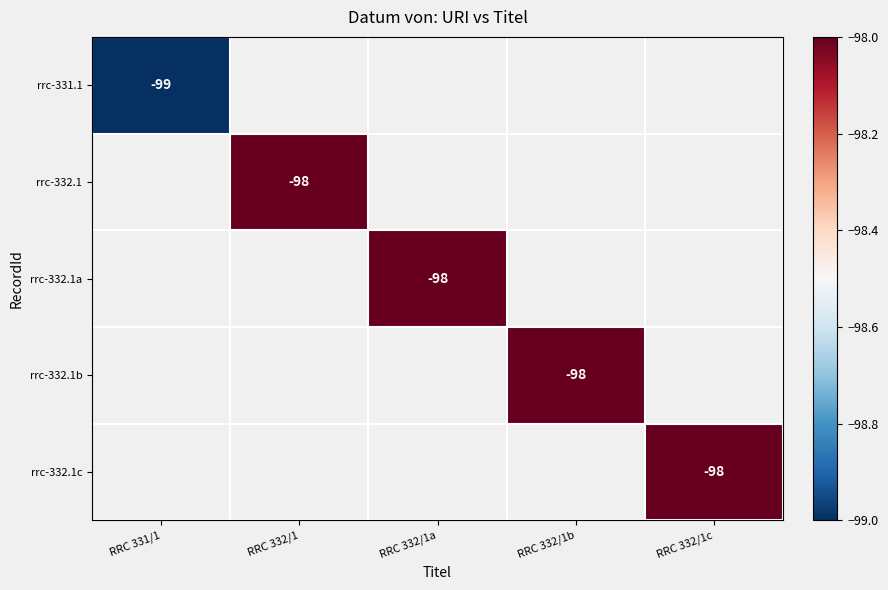

Count the number of data series in this chart.

5